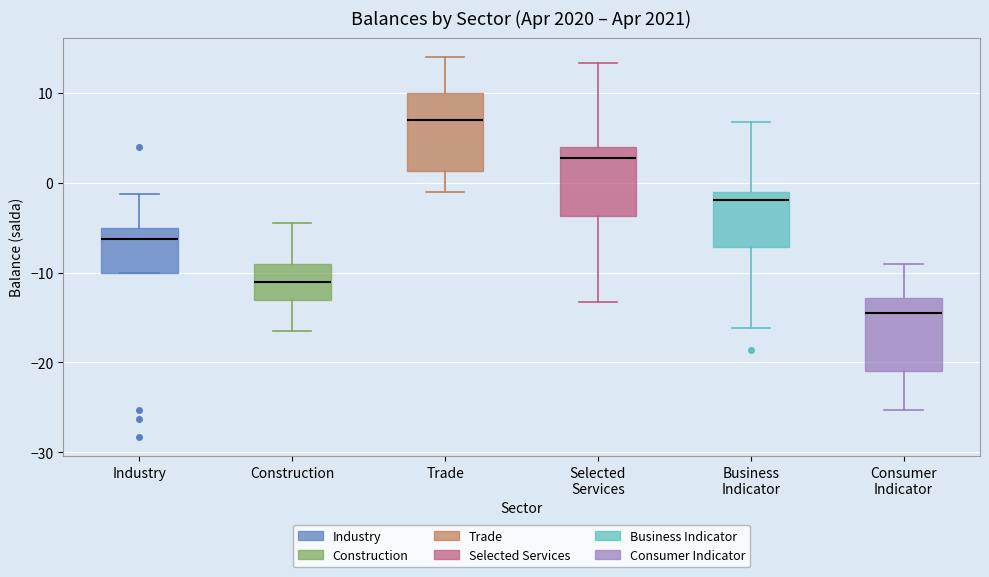

Which box has the lowest median line?

Consumer Indicator